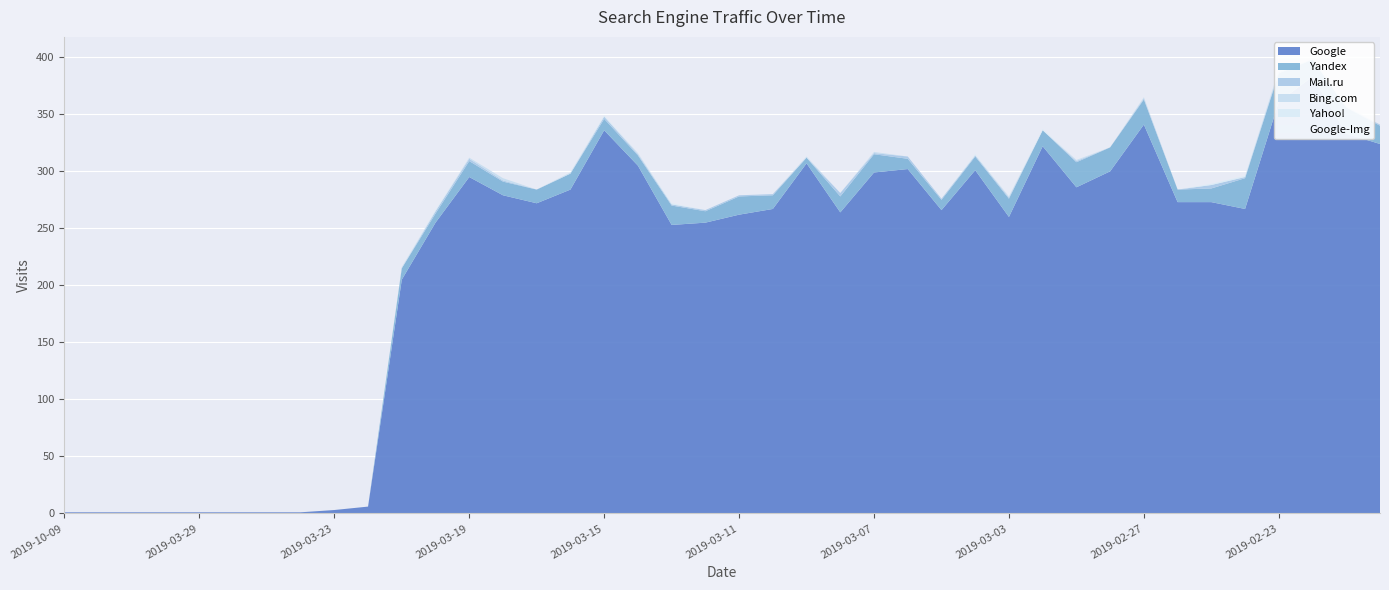

Reading left to right, extract all data points from this chart.

Google: 1	1	1	1	1	1	1	1	3	6	205	255	295	279	272	284	336	305	253	255	262	267	307	264	299	302	266	301	260	322	286	300	341	273	273	267	361	383	333	324
Yandex: 0	0	0	0	0	0	0	0	0	0	10	8	14	12	12	14	10	9	17	10	16	12	5	14	16	9	9	12	16	14	22	21	22	11	12	27	25	15	23	16
Mail.ru: 0	0	0	0	0	0	0	0	0	0	0	2	2	1	0	0	2	1	1	1	1	1	0	3	1	2	1	1	1	0	1	0	1	0	3	1	1	0	0	1
Bing.com: 0	0	0	0	0	0	0	0	0	0	1	0	1	2	0	1	0	1	0	0	0	0	1	0	1	0	0	0	1	0	1	0	1	0	0	0	2	0	1	0
Yahoo!: 0	0	0	0	0	0	0	0	0	0	0	1	0	0	0	0	1	0	1	0	0	0	0	0	0	0	0	1	0	1	0	0	0	0	1	1	0	0	0	0
Google-Img: 0	0	0	0	0	0	0	0	0	0	0	0	0	0	0	0	0	0	0	0	0	0	0	0	0	0	0	0	0	0	0	0	0	0	0	0	0	0	0	0